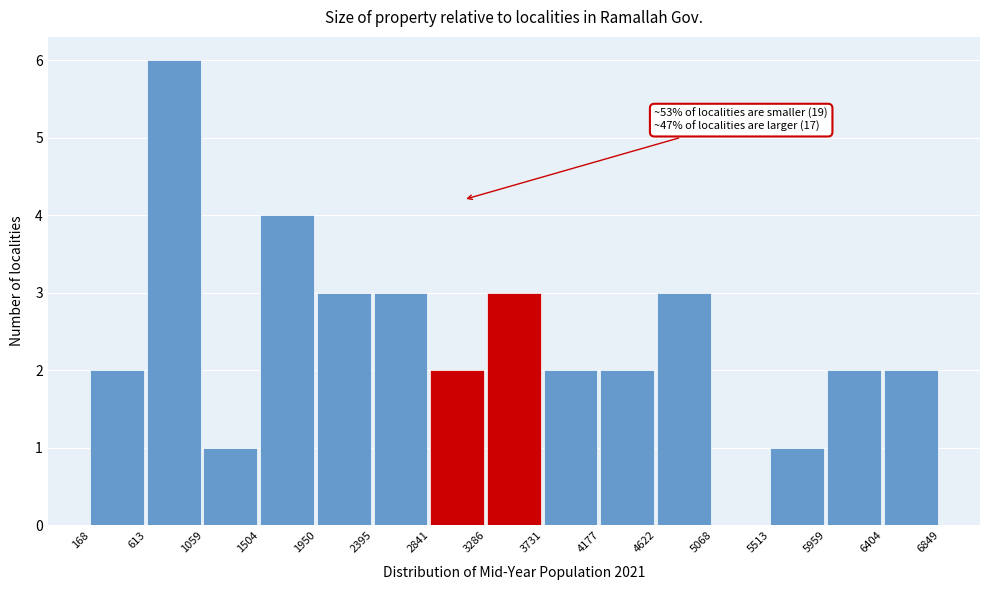

Which range on the x-axis has the tallest bar?

613 to 1059